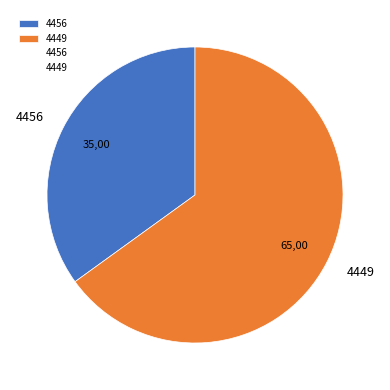

Which category accounts for the majority?

4449